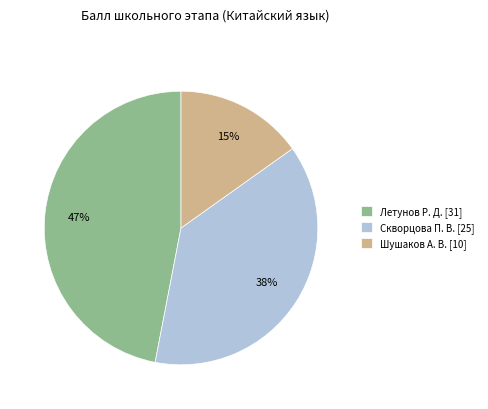

Combined, do Скворцова П. В. and Летунов Р. Д. account for over 50%?

Yes